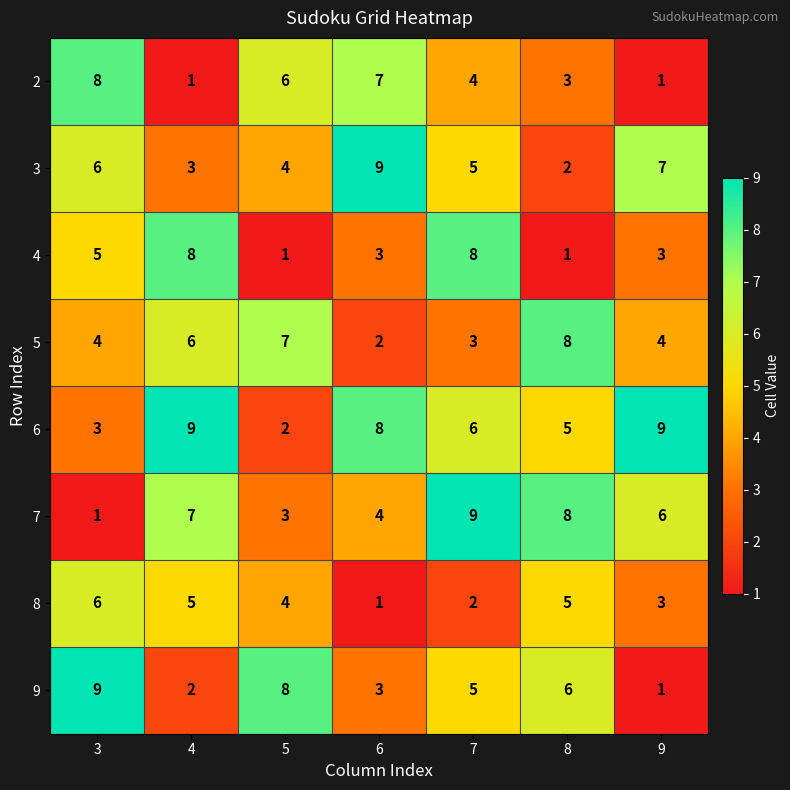

At which label does 8 reach its peak?

3